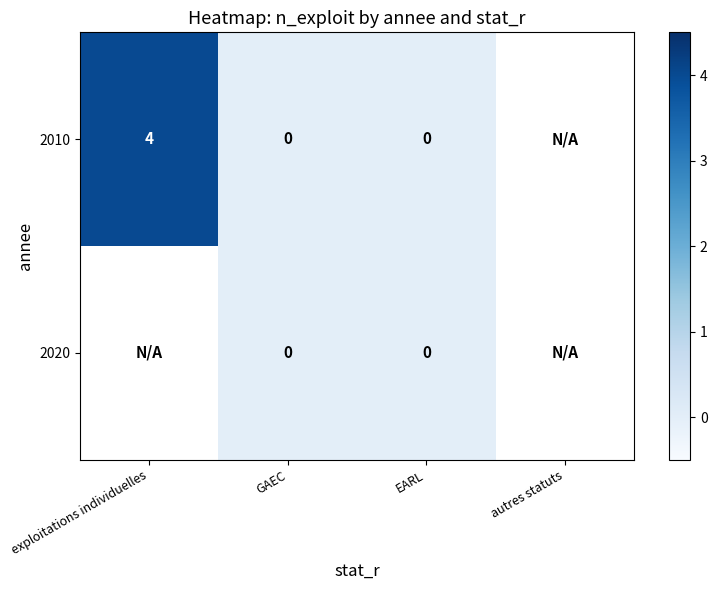

What is the sum of the 2010 values at GAEC and exploitations individuelles?

4